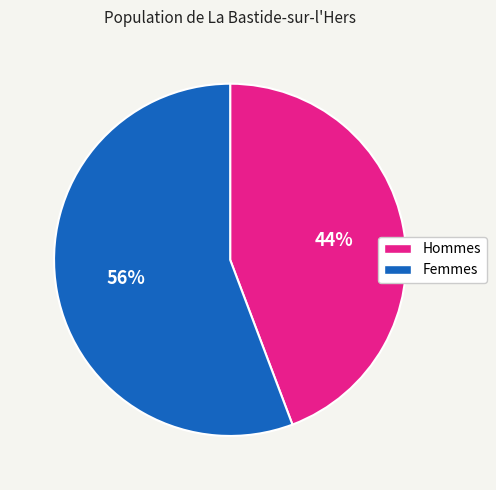

Is there a majority slice in this chart?

Yes